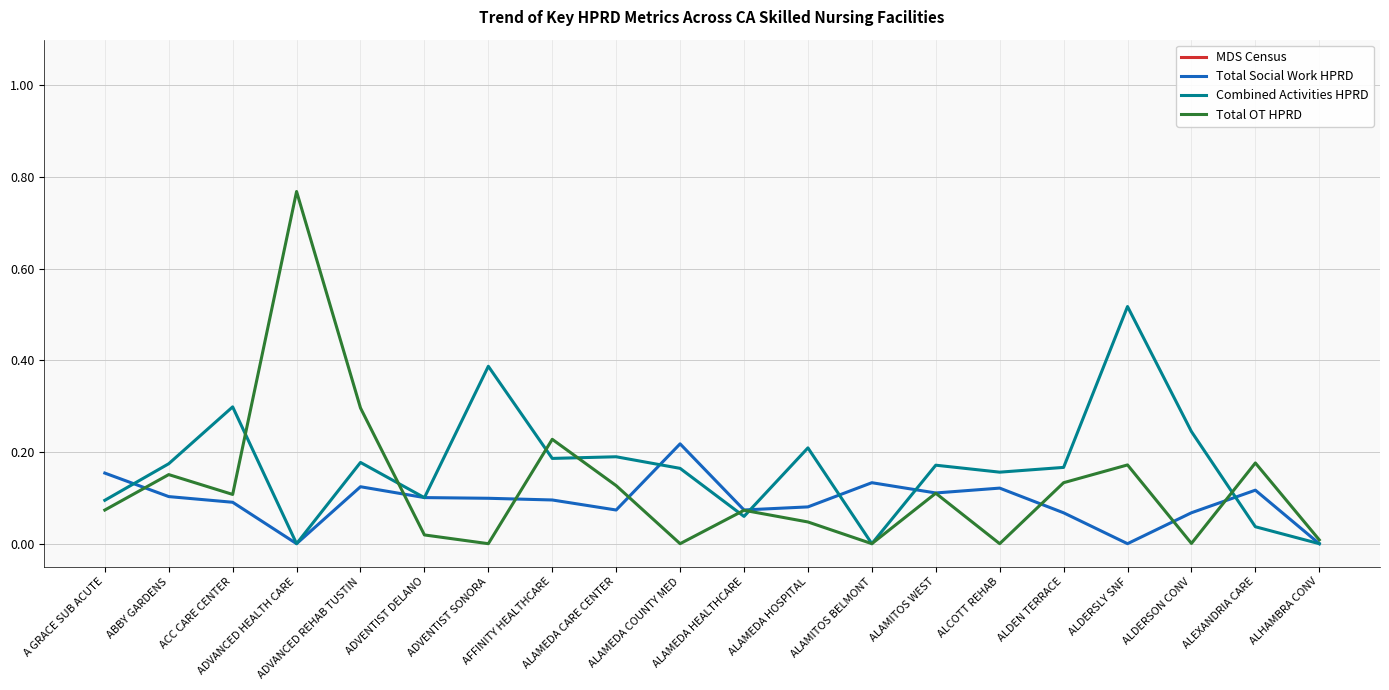

Does the chart have visible grid lines?

Yes